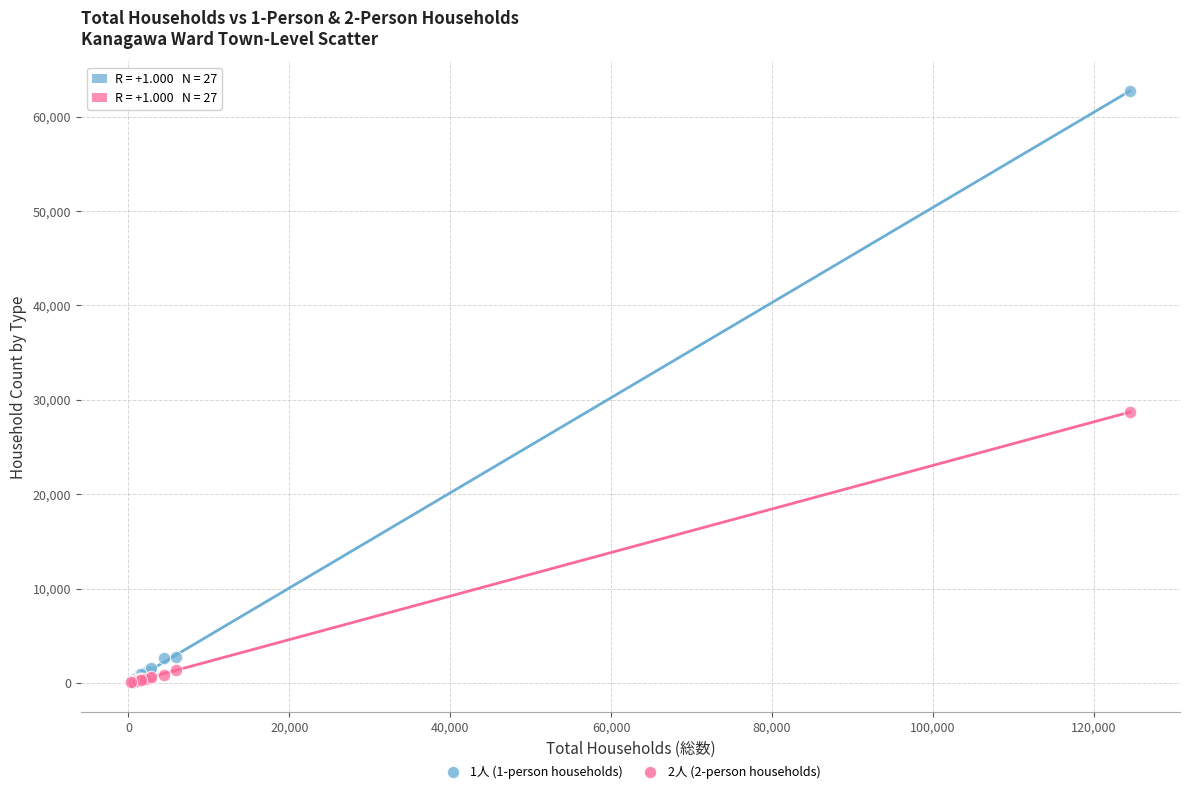

Across all series, what Y value is closest to 31394?

28715